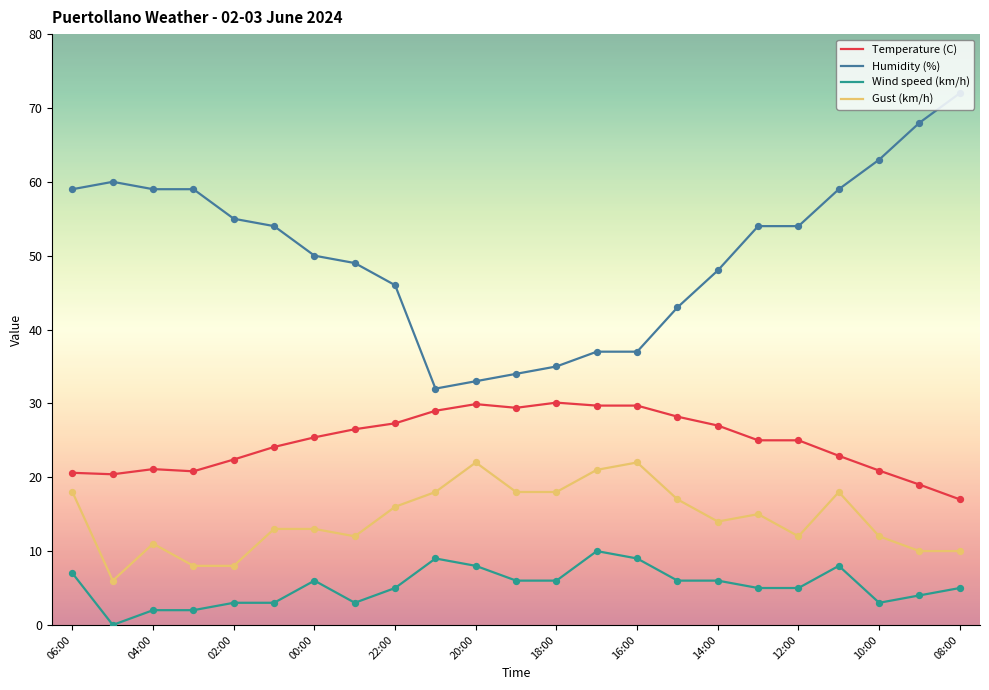

Which series has the largest total across all categories?

Humidity (%)